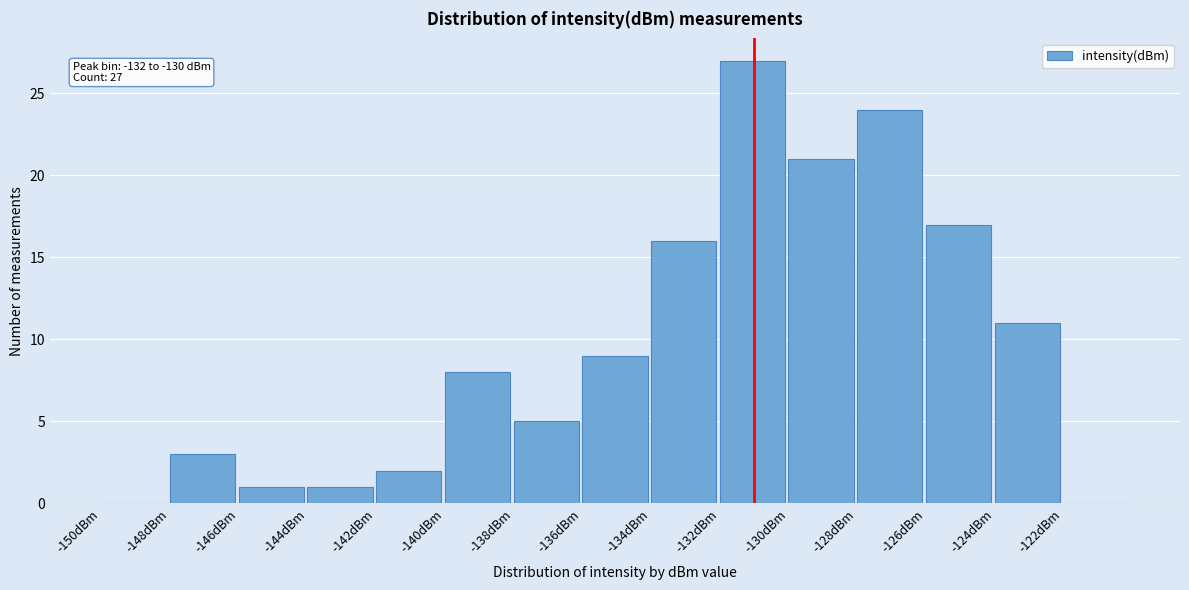

Which range on the x-axis has the tallest bar?

-132 to -130